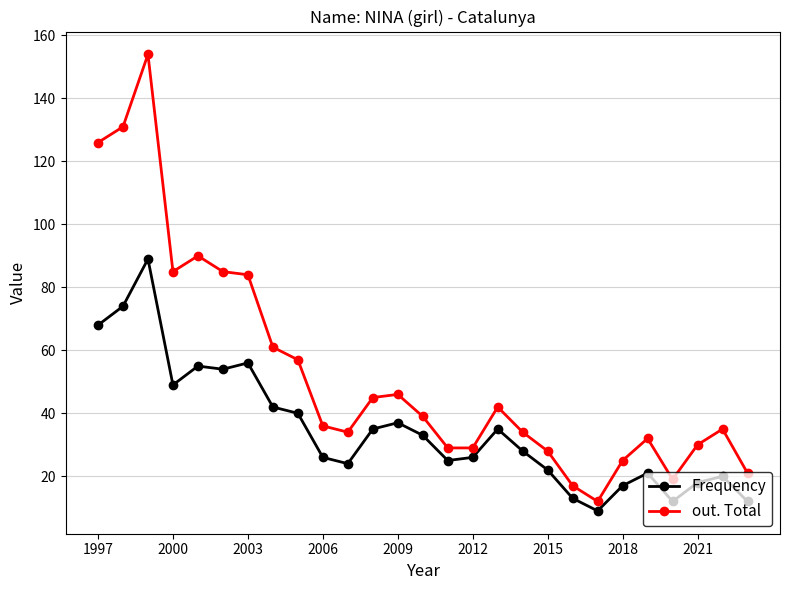

What is the average value of the out. Total series?

53